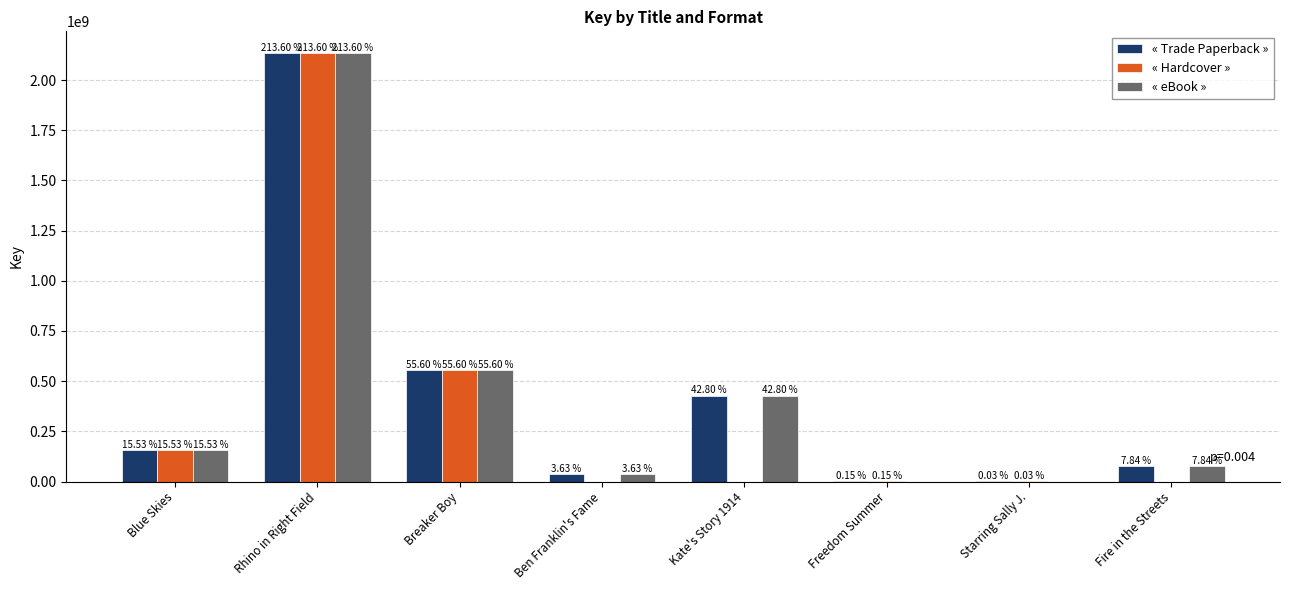

The Hardcover series shows -1334491215 at Ben Franklin's Fame. True or false?

False